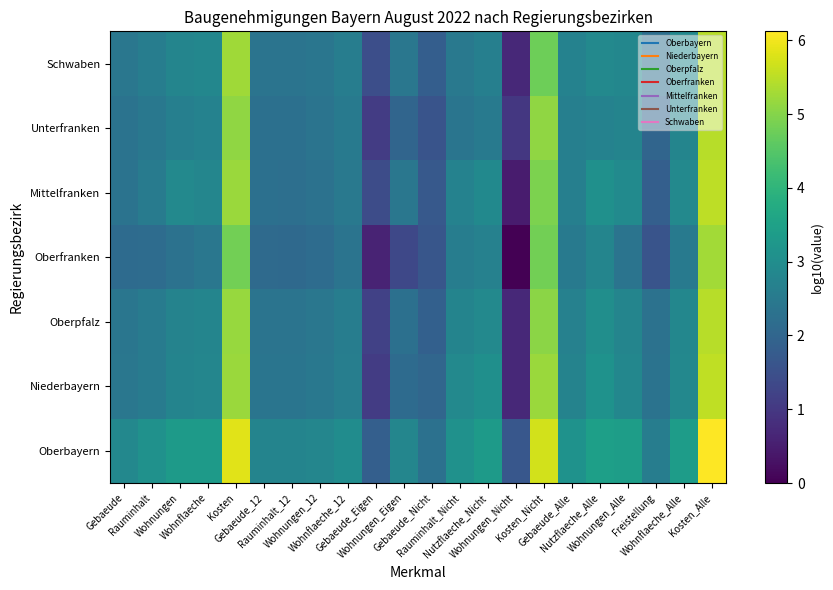

What is the difference between the highest and lowest values at Nutzflaeche_Nicht?

0.8